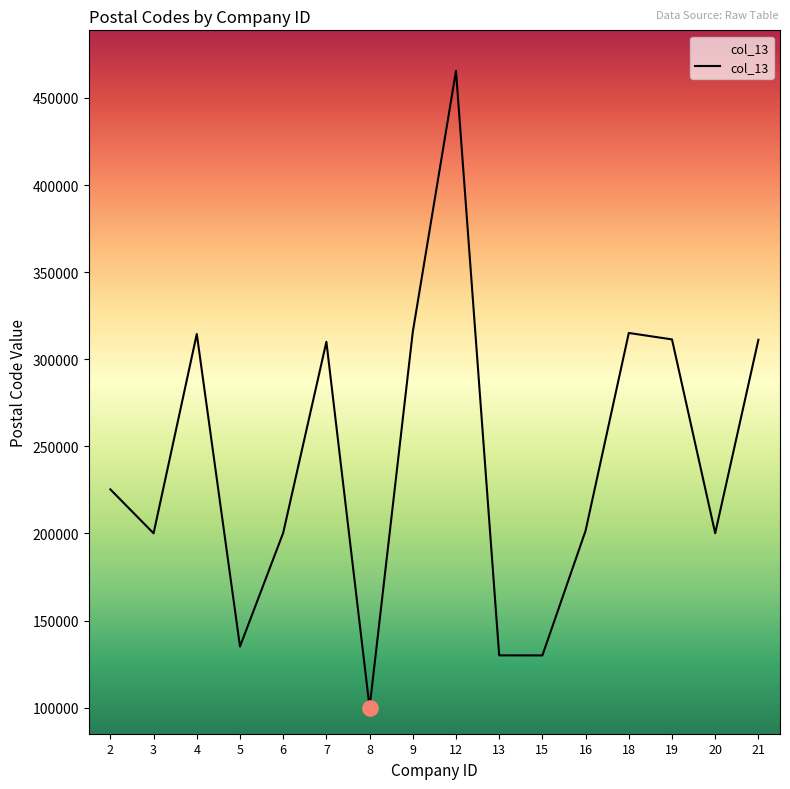

What is the ratio of the value at 21 to the value at 18?

1.0